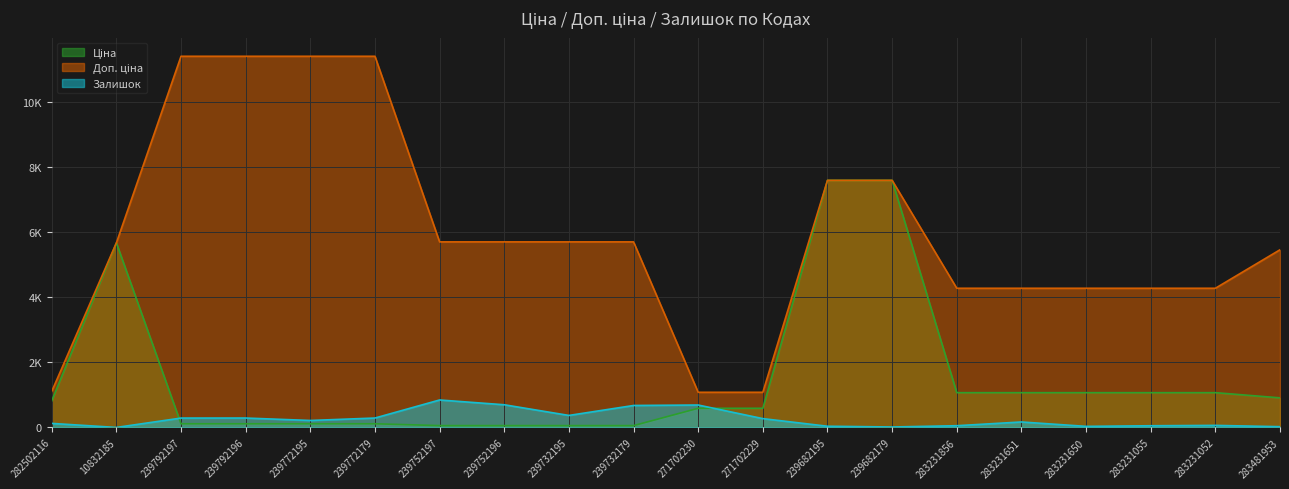

At which label does Ціна first exceed 818?

282502116